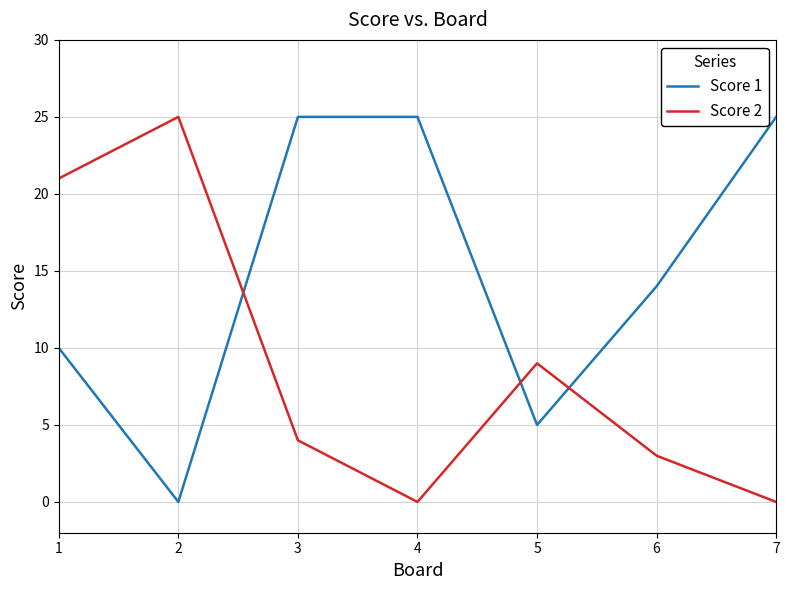

What is the difference between the highest and lowest values at 7?

25